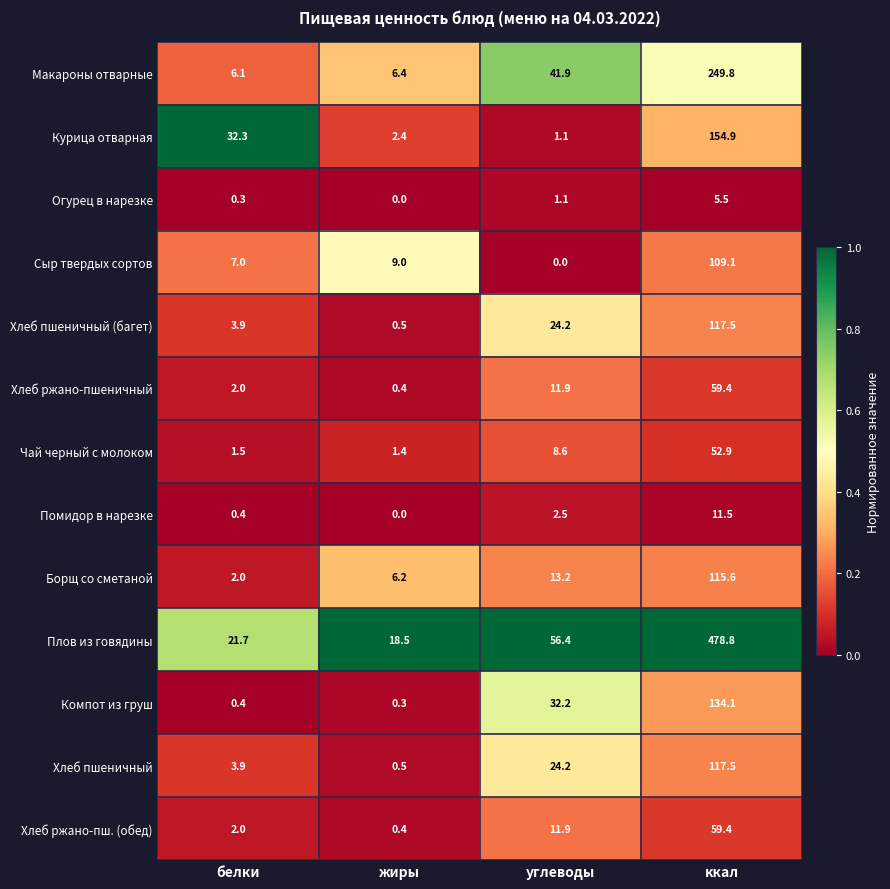

At how many categories does at least one series exceed 0?

4